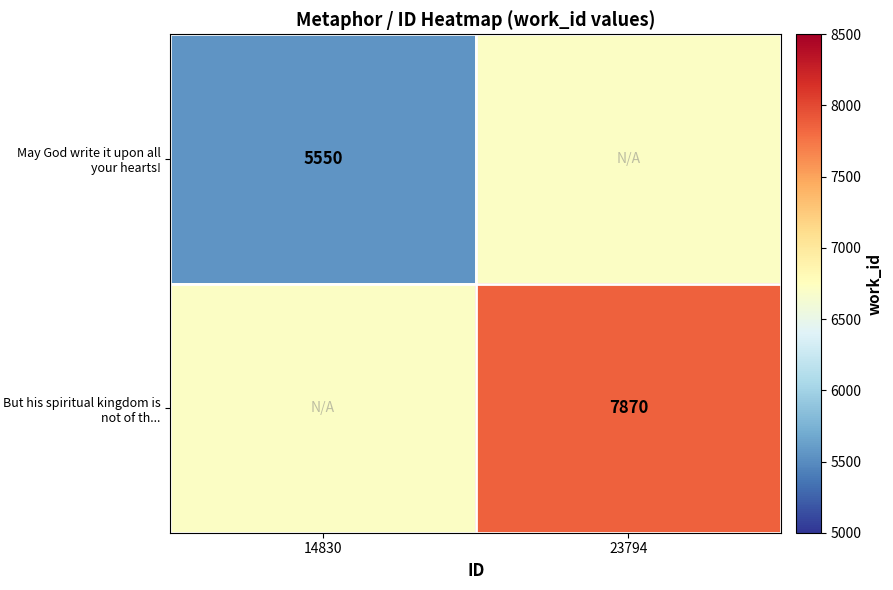

What is the total value across all series at 23794?

14580